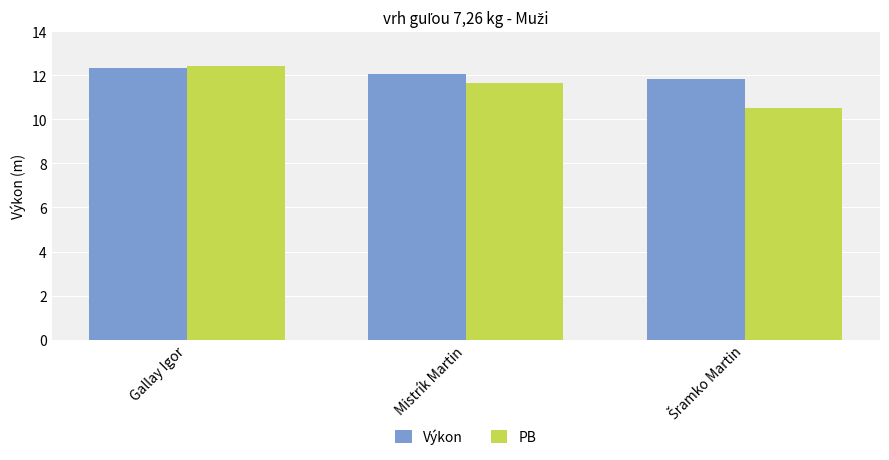

What position from the left is Mistrík Martin?

2